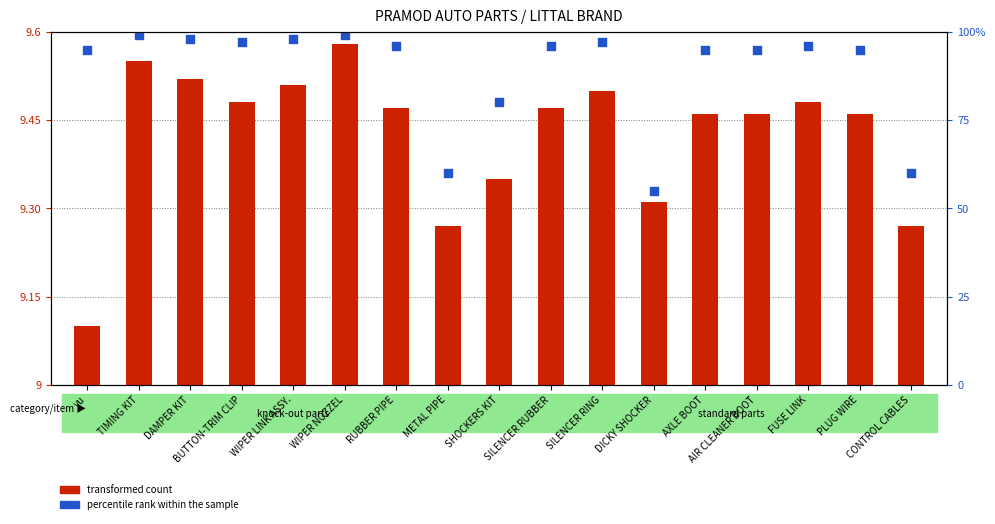

Which series has the widest spread of Y values?

transformed count